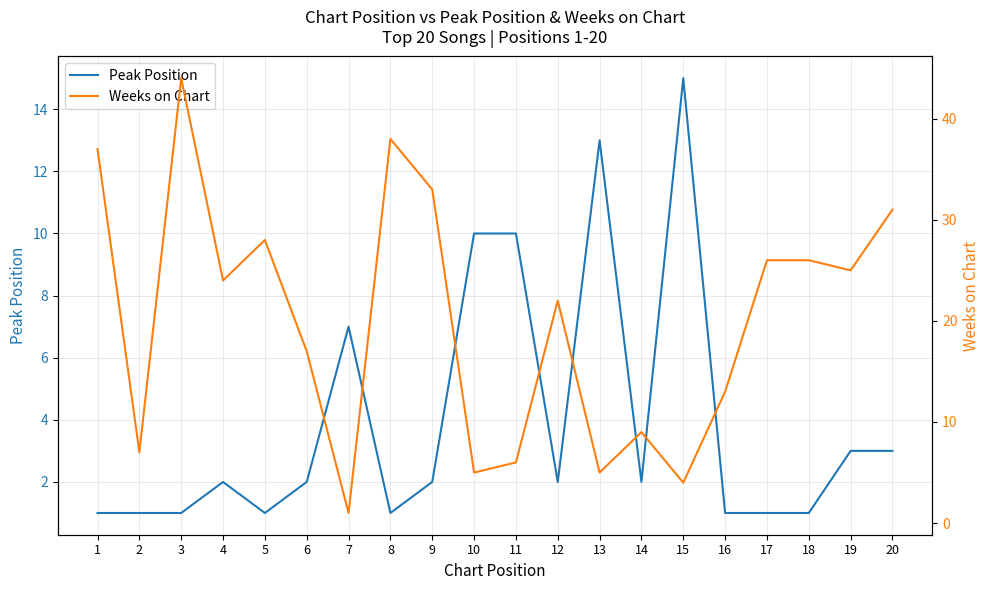

True or false: Peak Position and Weeks on Chart cross at least once.

True